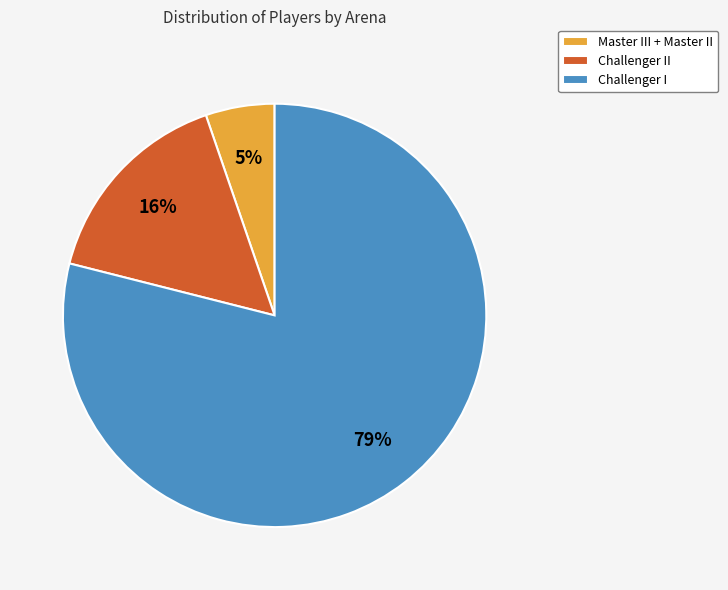

What is the smallest slice in the pie chart?

Master III + Master II